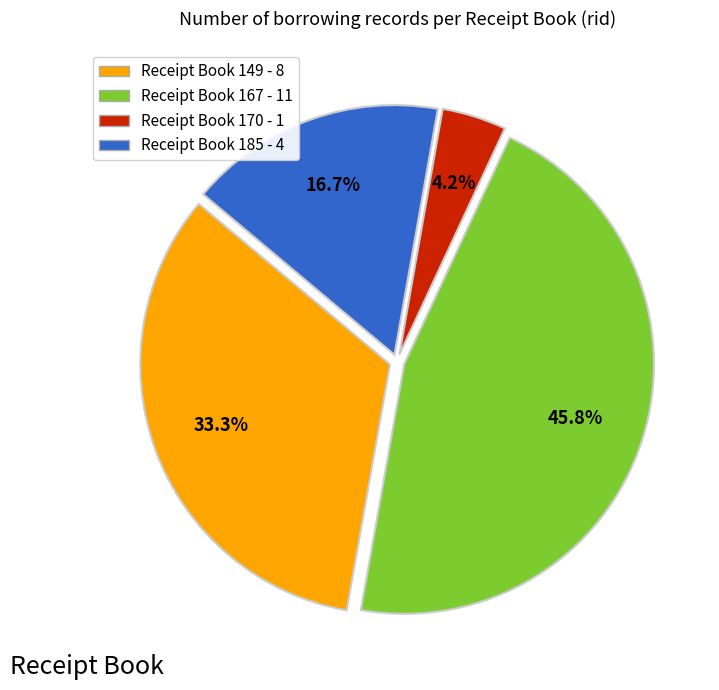

To the nearest percent, what is the average slice percentage?

25%